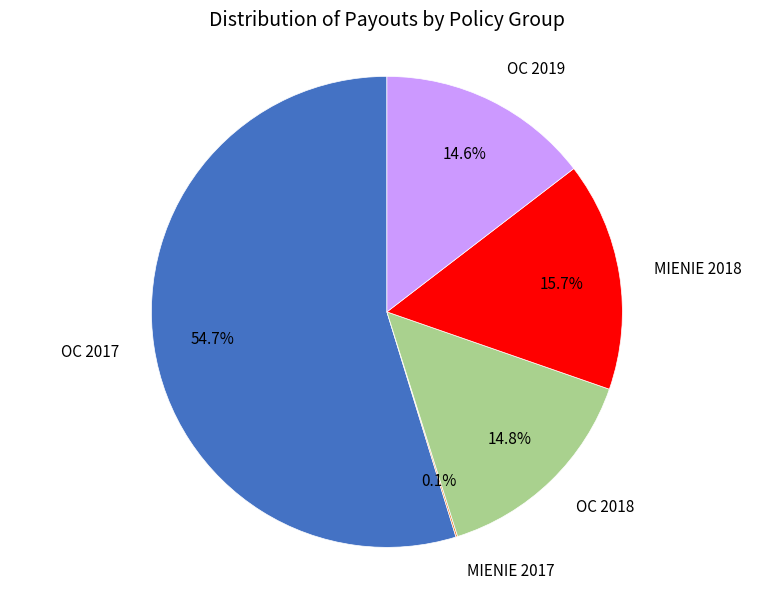

To the nearest percent, what is the average slice percentage?

20%